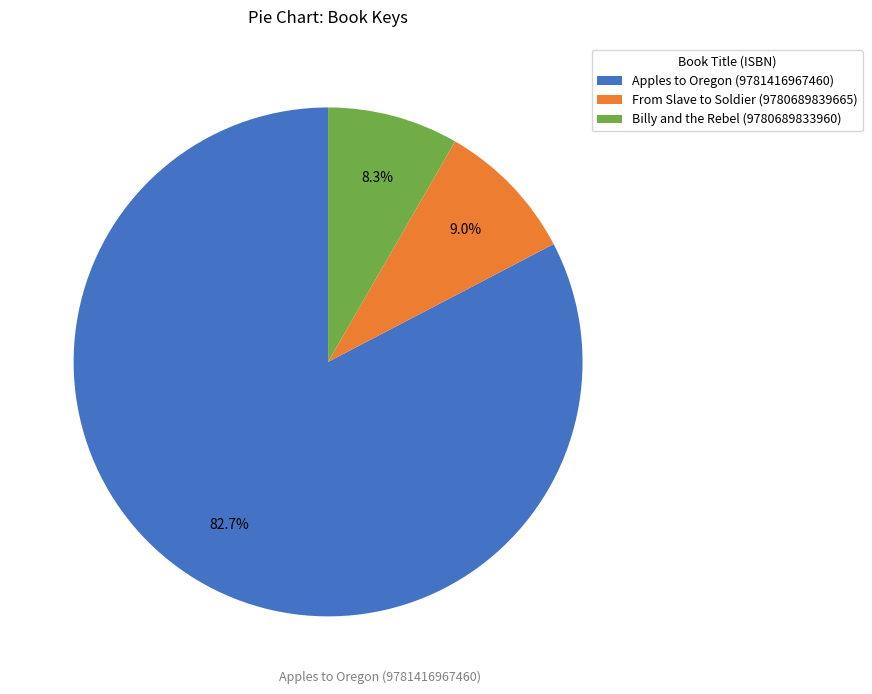

True or false: Billy and the Rebel (9780689833960) accounts for 23% of the total.

False